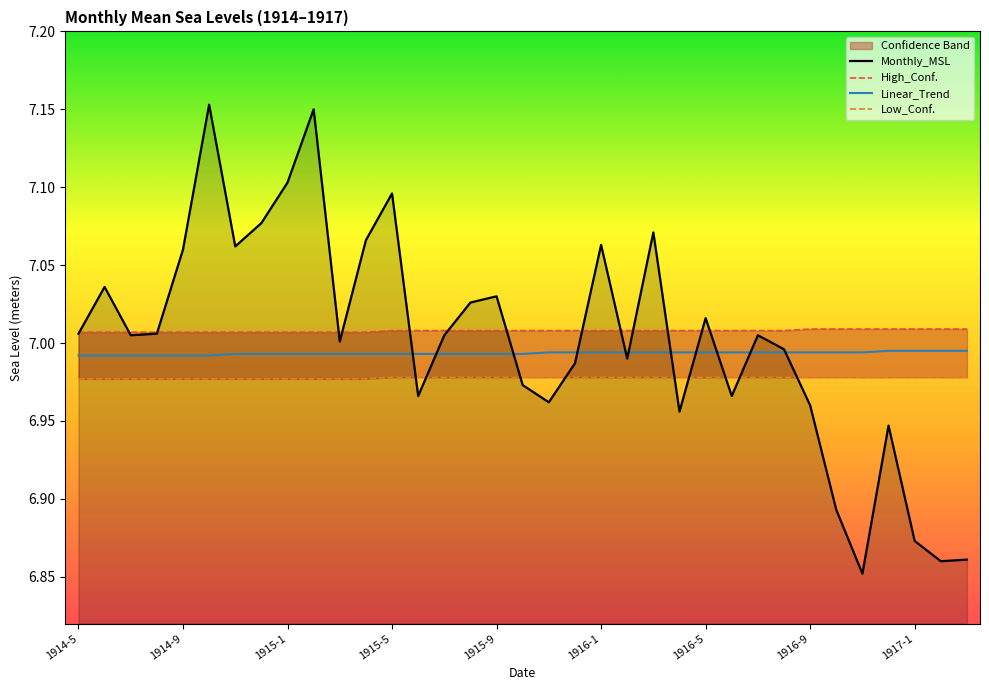

Which series changed the most between 17 and 27?

Monthly_MSL